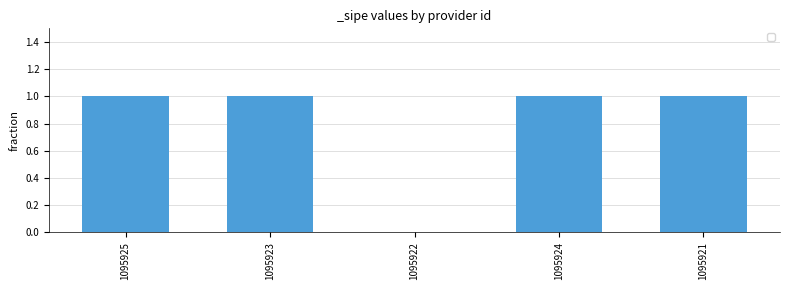

The value at 1095924 is 1. True or false?

True